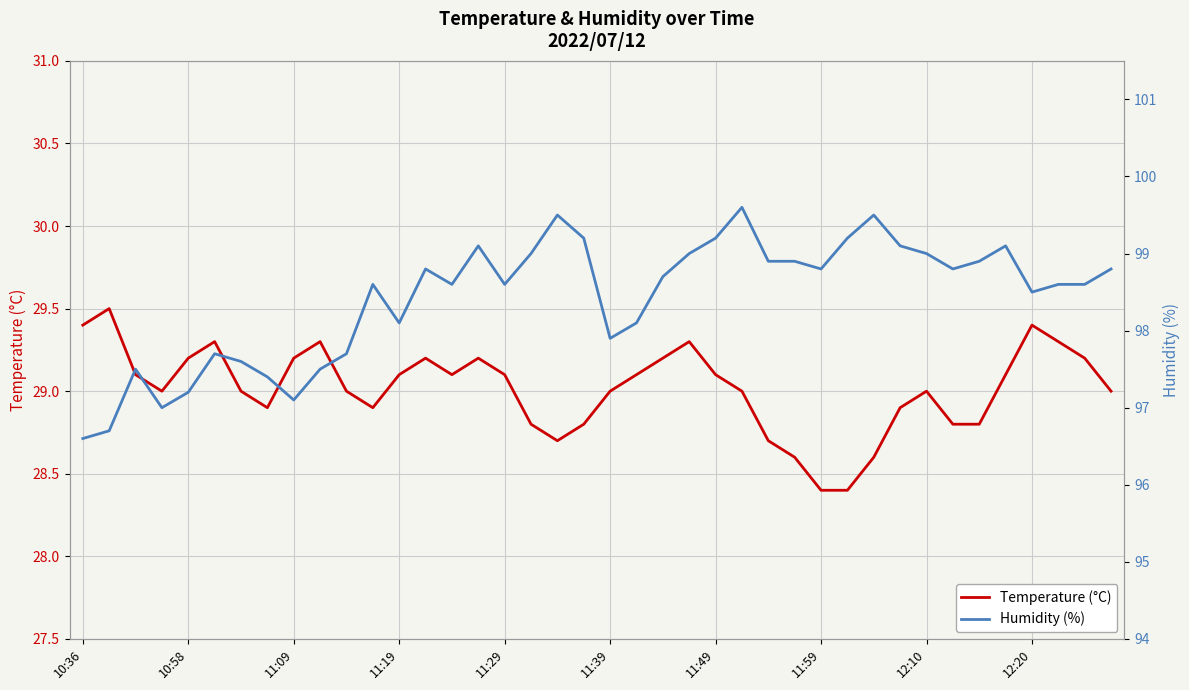

What position from the left is 38?

39